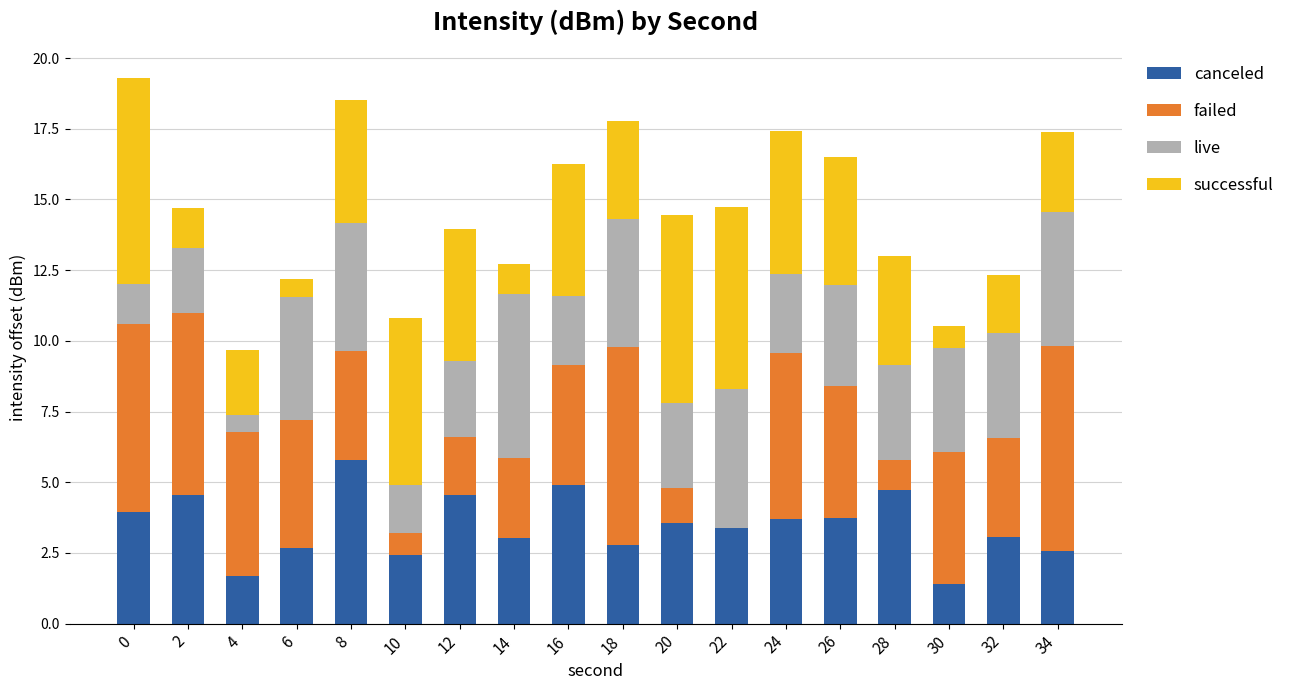

Which category has the highest value in the canceled series?

8